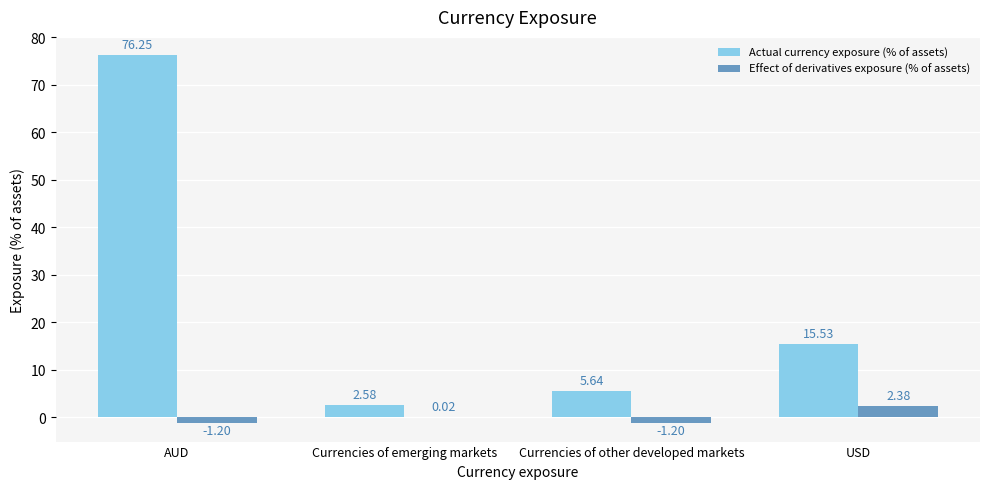

Between AUD and USD, which series saw the biggest shift?

Actual currency exposure (% of assets)